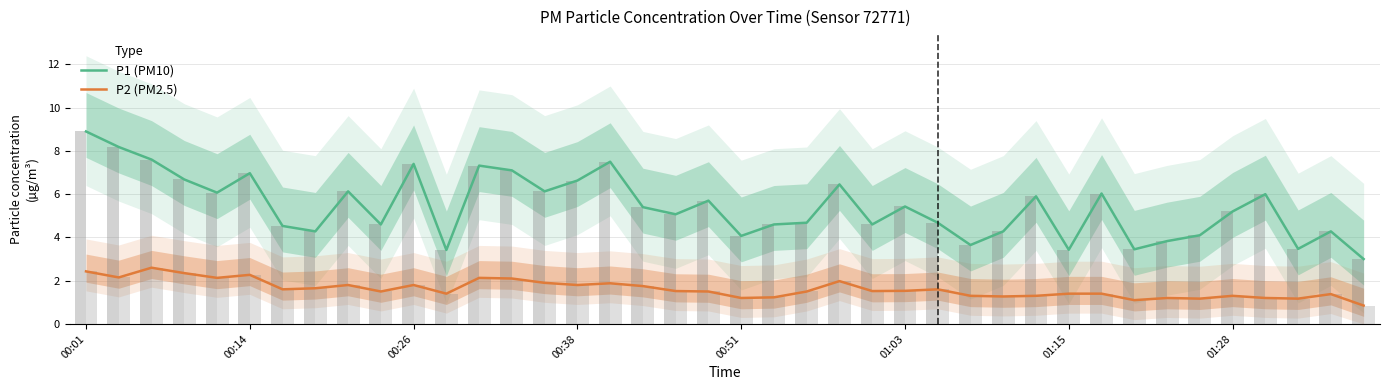

How many bars are there in each group?

2